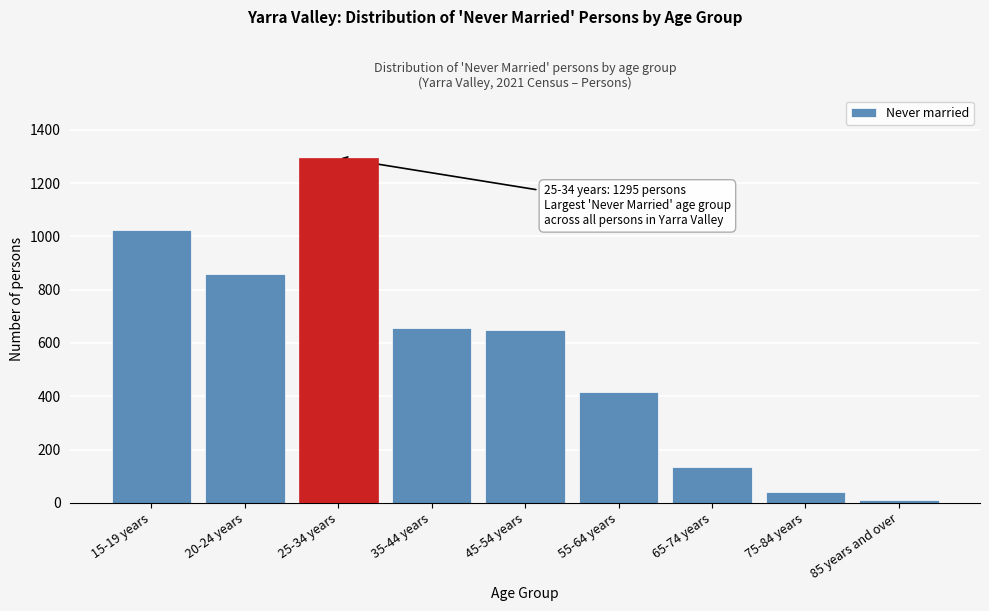

Reading left to right, transcribe all the data shown in this chart.

1025	857	1295	657	648	415	135	40	12